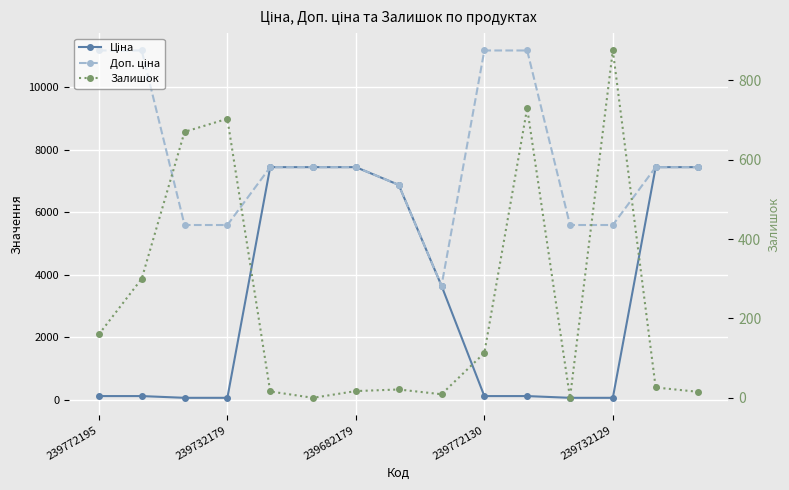

How many distinct data groups are displayed?

3